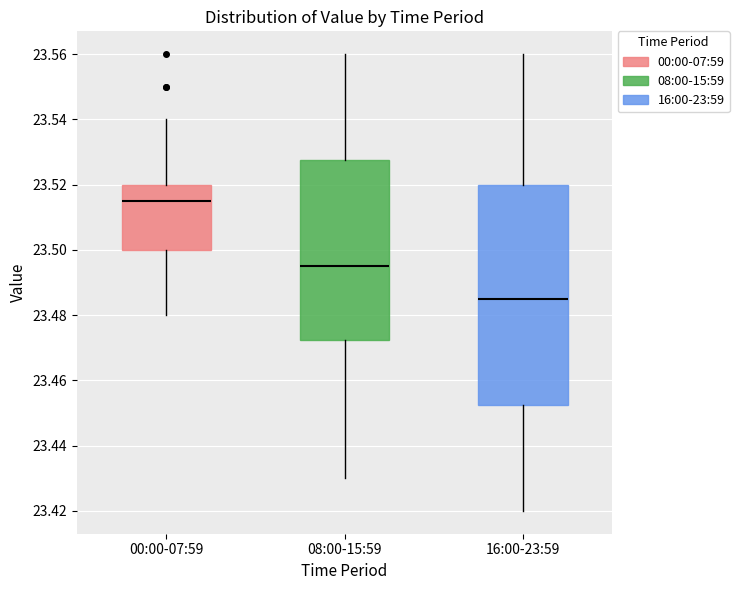

Reading left to right, transcribe this box plot: for each box, give where its median line is, the range the box spans, and where its two whiskers end, as read against the y-axis. The values are not printed on the chart, so give them approximately, as read against the axis.

00:00-07:59: median 23.516, box 23.500 to 23.520, whiskers 23.480 to 23.540
08:00-15:59: median 23.496, box 23.472 to 23.528, whiskers 23.430 to 23.560
16:00-23:59: median 23.486, box 23.452 to 23.520, whiskers 23.420 to 23.560